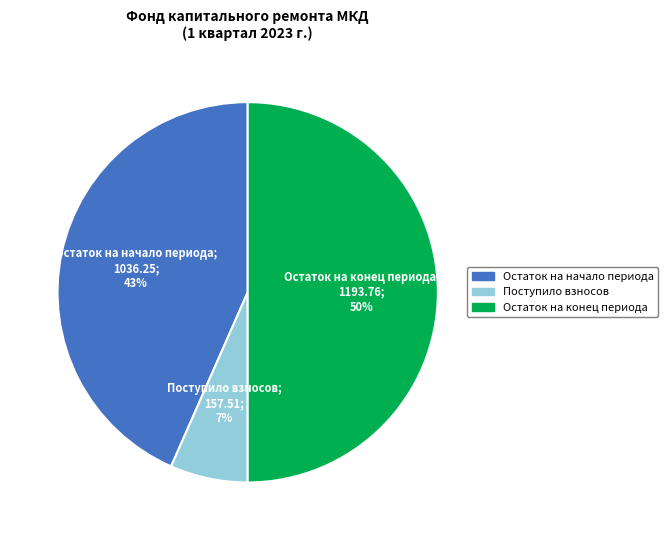

How many segments does this pie chart have?

3